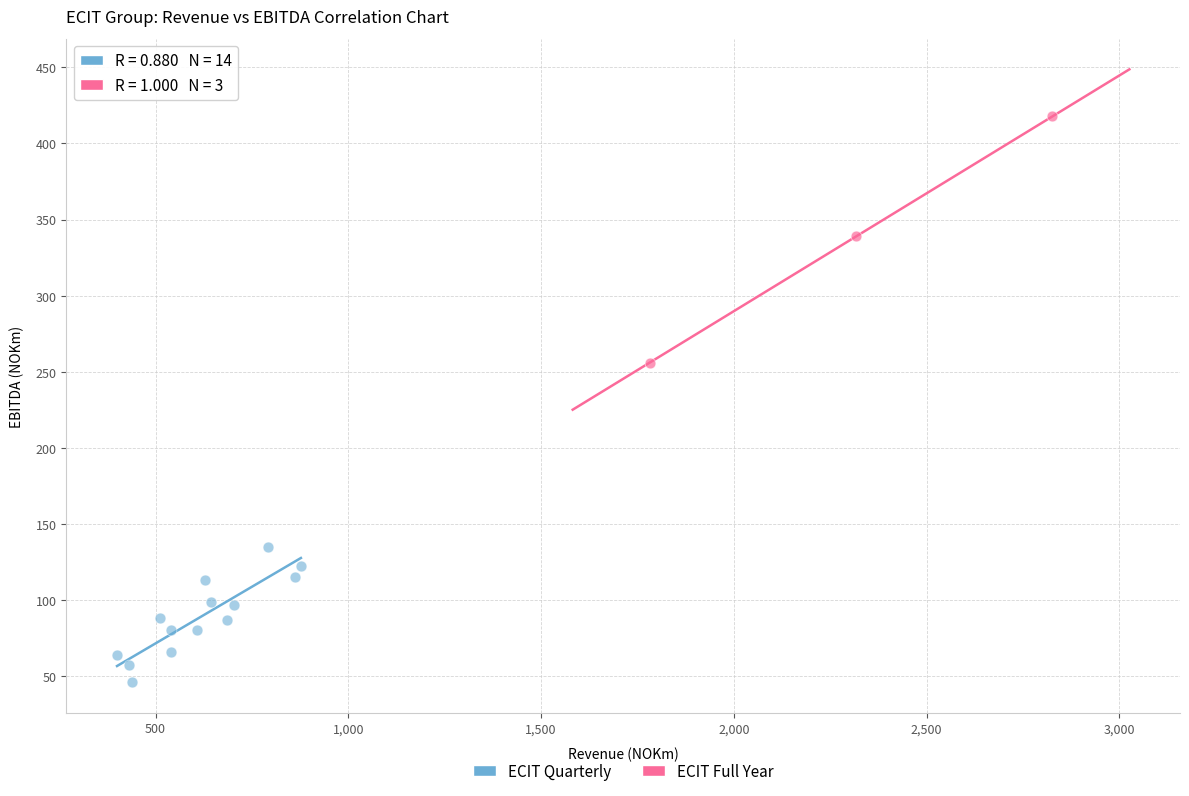

Which series contains the lowest Y value?

ECIT Quarterly